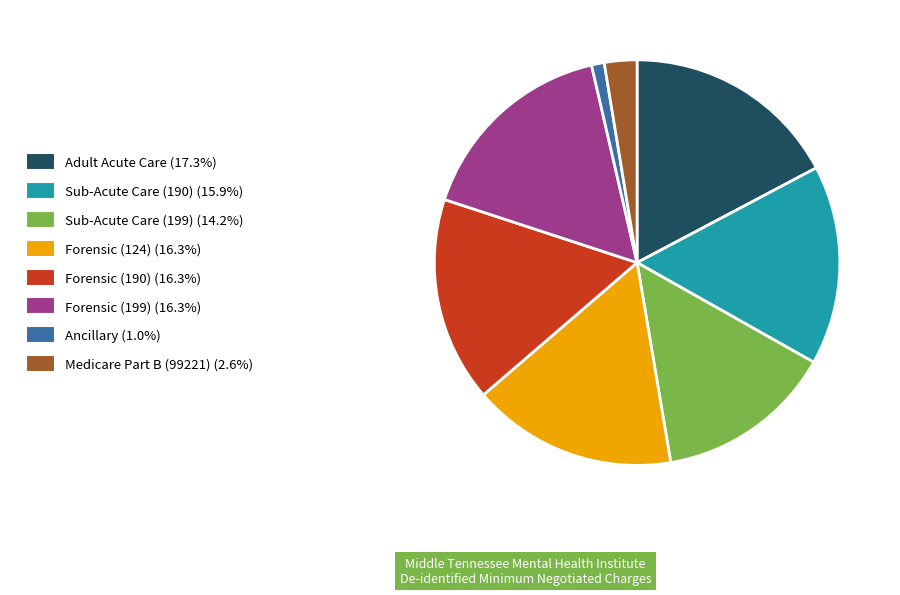

The Sub-Acute Care (199) slice represents 14% of the pie. True or false?

True